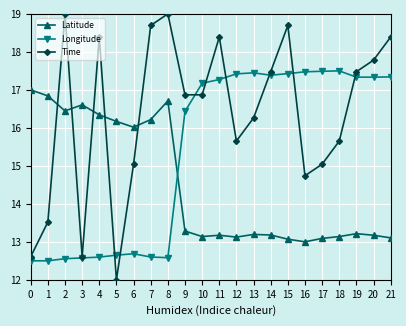

The value of Longitude at 6 is 12.7. True or false?

True